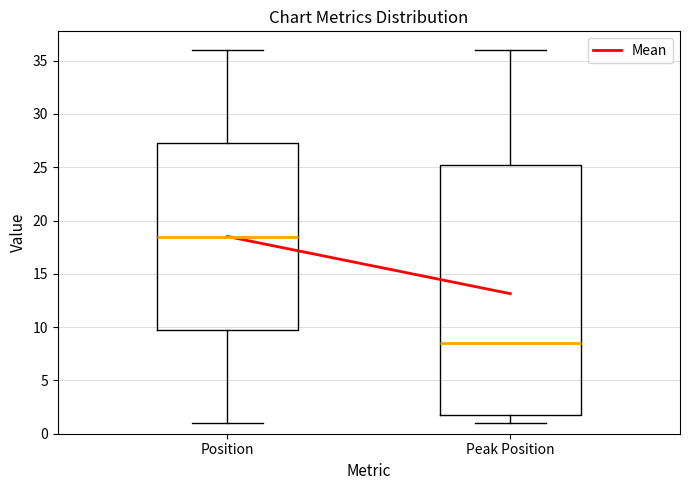

Reading left to right, transcribe this box plot: for each box, give where its median line is, the range the box spans, and where its two whiskers end, as read against the y-axis. The values are not printed on the chart, so give them approximately, as read against the axis.

Position: median 18.5, box 10.0 to 27.5, whiskers 1.0 to 36.0
Peak Position: median 8.5, box 2.0 to 25.5, whiskers 1.0 to 36.0